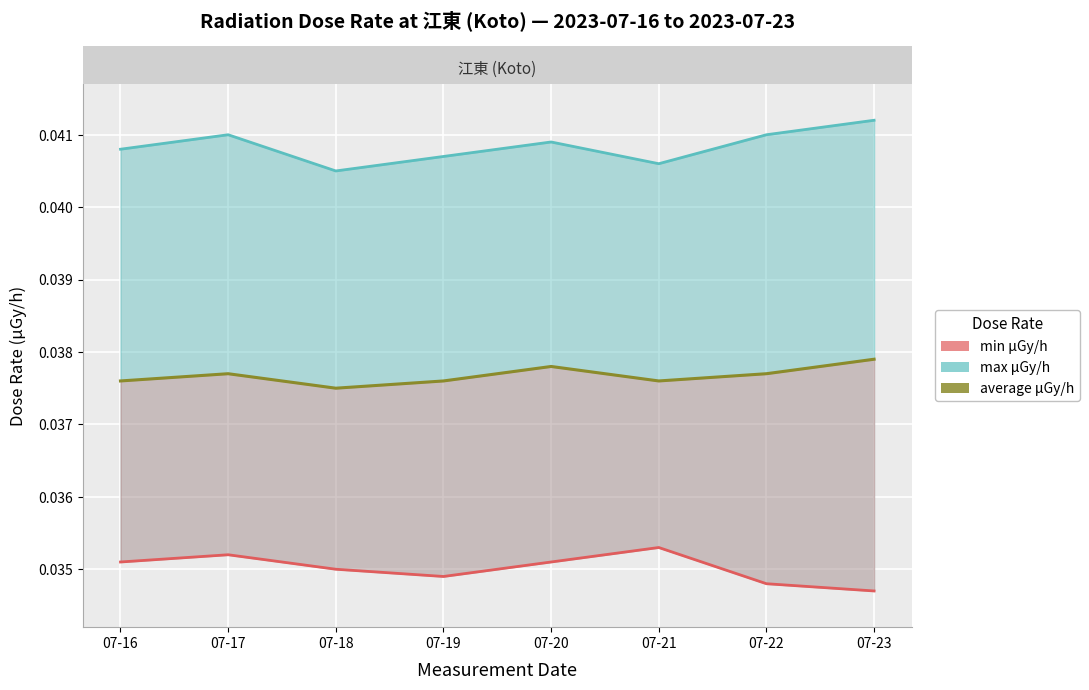

Does the chart display data point markers on the line(s)?

No